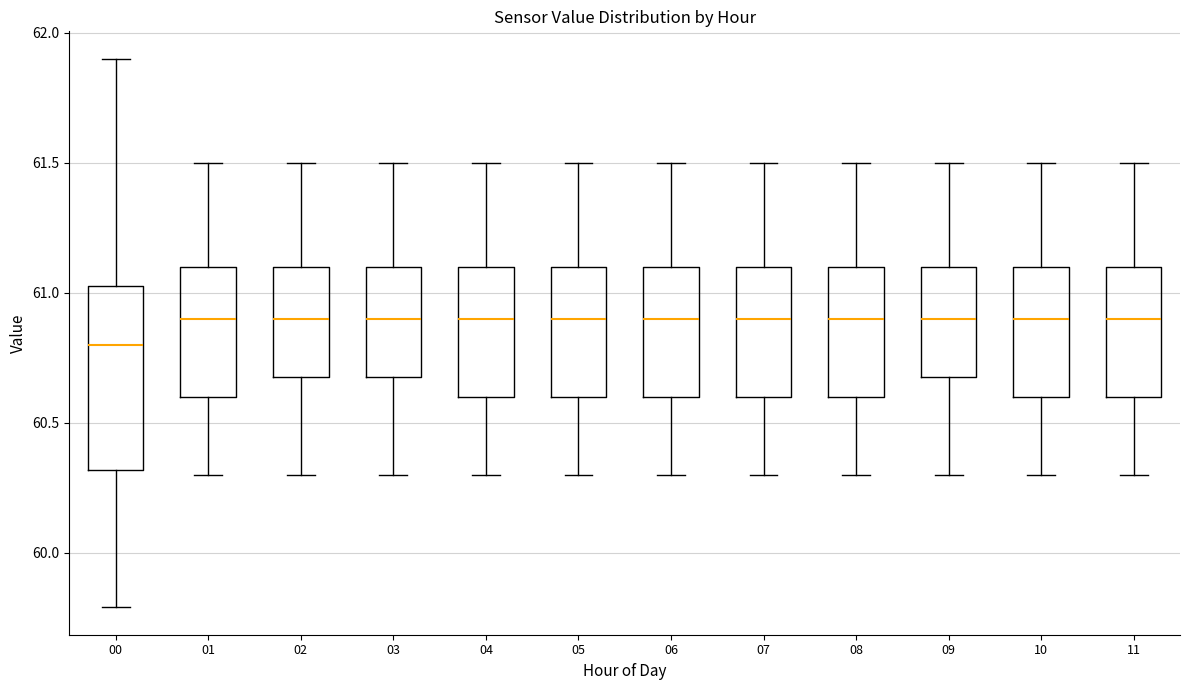

Reading left to right, transcribe this box plot: for each box, give where its median line is, the range the box spans, and where its two whiskers end, as read against the y-axis. The values are not printed on the chart, so give them approximately, as read against the axis.

00: median 60.80, box 60.30 to 61.05, whiskers 59.80 to 61.90
01: median 60.90, box 60.60 to 61.10, whiskers 60.30 to 61.50
02: median 60.90, box 60.70 to 61.10, whiskers 60.30 to 61.50
03: median 60.90, box 60.70 to 61.10, whiskers 60.30 to 61.50
04: median 60.90, box 60.60 to 61.10, whiskers 60.30 to 61.50
05: median 60.90, box 60.60 to 61.10, whiskers 60.30 to 61.50
06: median 60.90, box 60.60 to 61.10, whiskers 60.30 to 61.50
07: median 60.90, box 60.60 to 61.10, whiskers 60.30 to 61.50
08: median 60.90, box 60.60 to 61.10, whiskers 60.30 to 61.50
09: median 60.90, box 60.70 to 61.10, whiskers 60.30 to 61.50
10: median 60.90, box 60.60 to 61.10, whiskers 60.30 to 61.50
11: median 60.90, box 60.60 to 61.10, whiskers 60.30 to 61.50